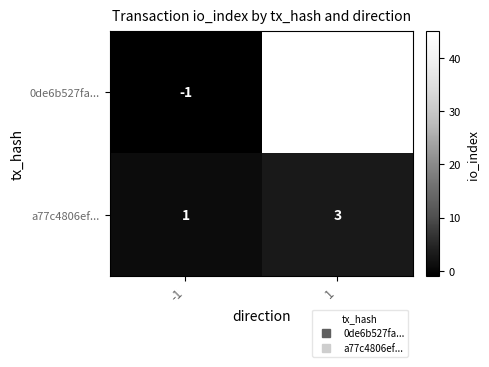

What is the spread (max minus min) of values at 1?

42